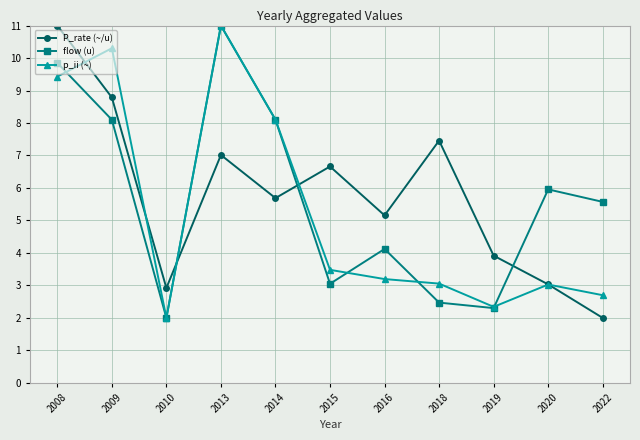

Where do p_ii (~) and P_rate (~/u) first cross each other?

2008 and 2009